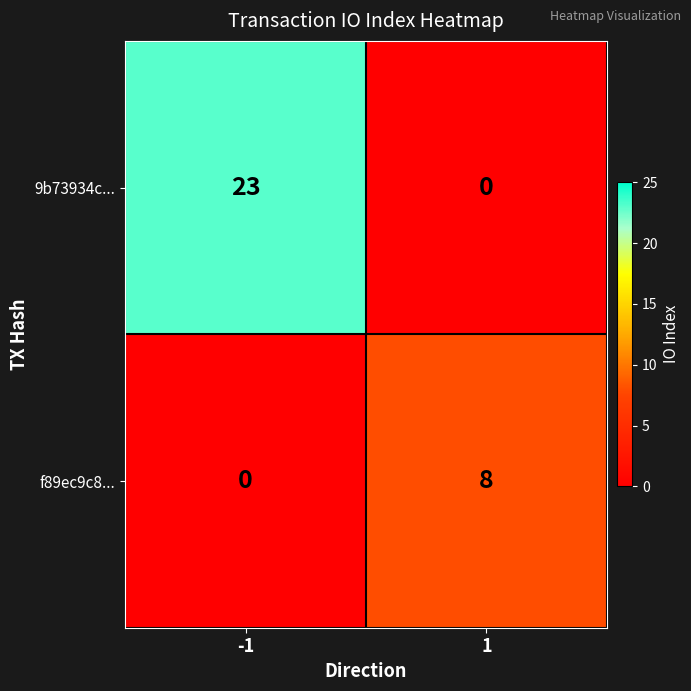

At how many categories does at least one series exceed 11?

1